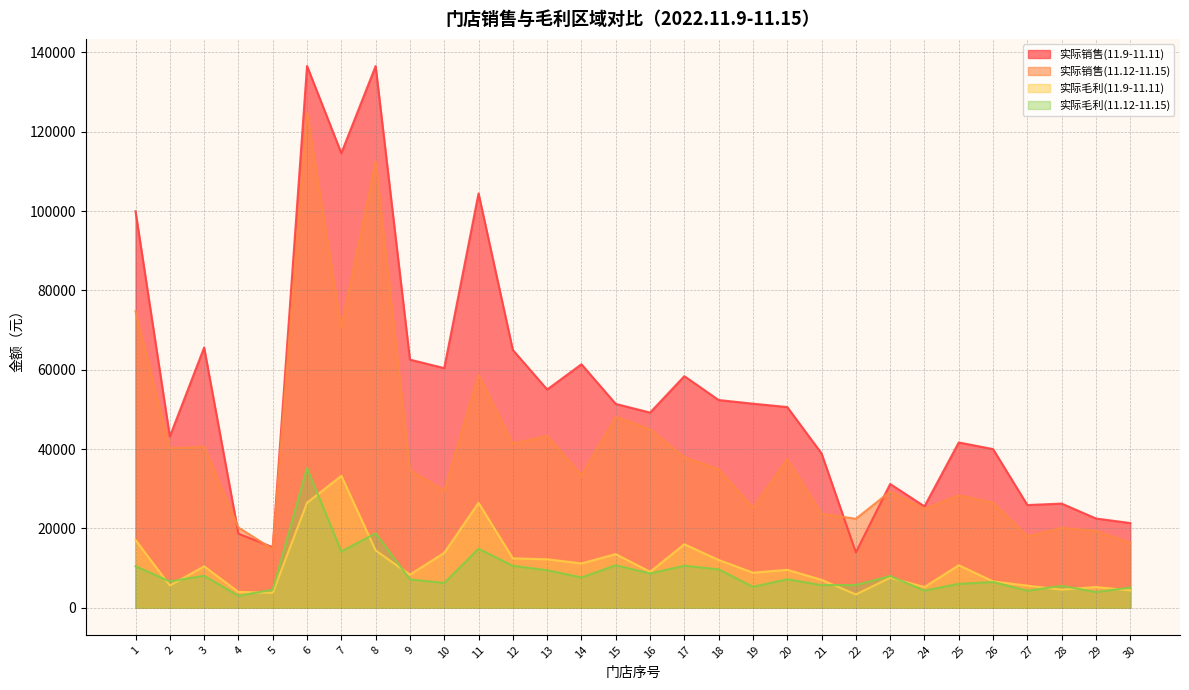

What is the approximate value of 实际毛利(11.9-11.11) at 4?

3980.4